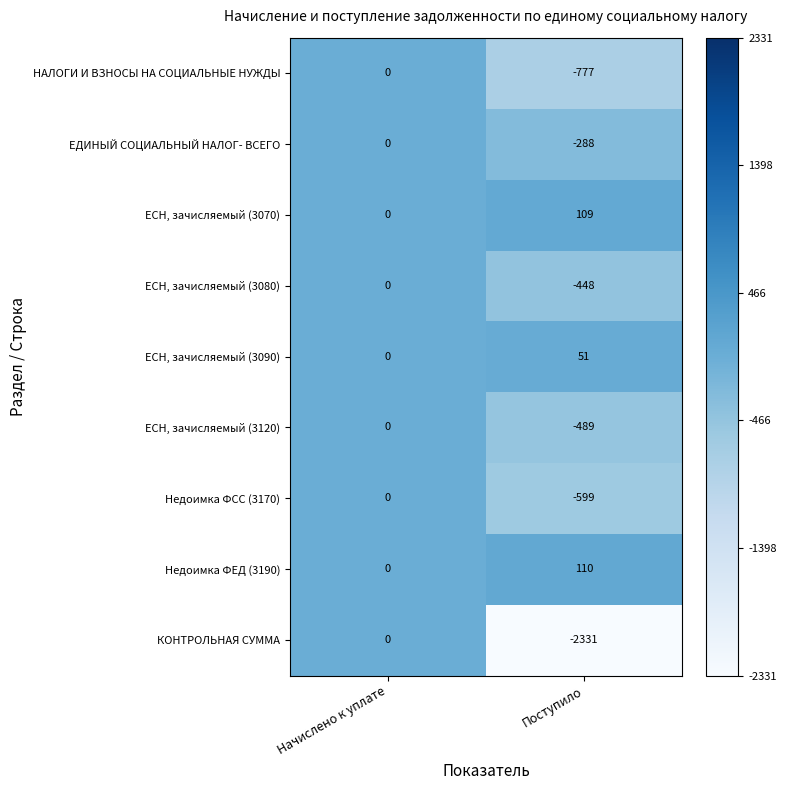

The ЕСН, зачисляемый (3070) series shows 39 at Начислено к уплате. True or false?

False